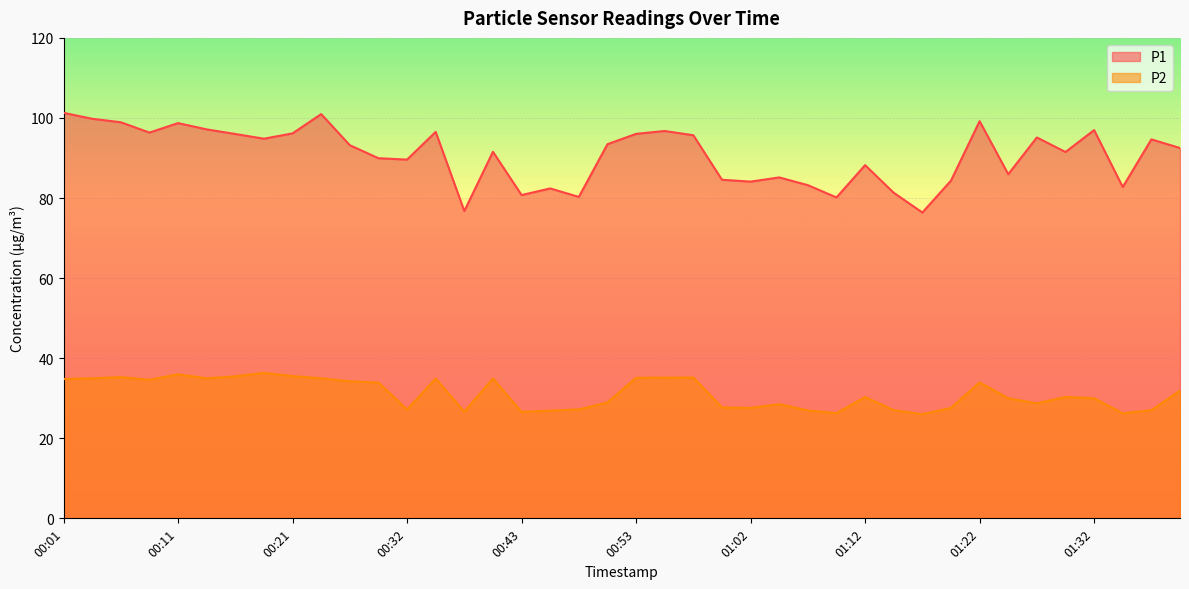

What is the sum of all P2 values?

1245.7